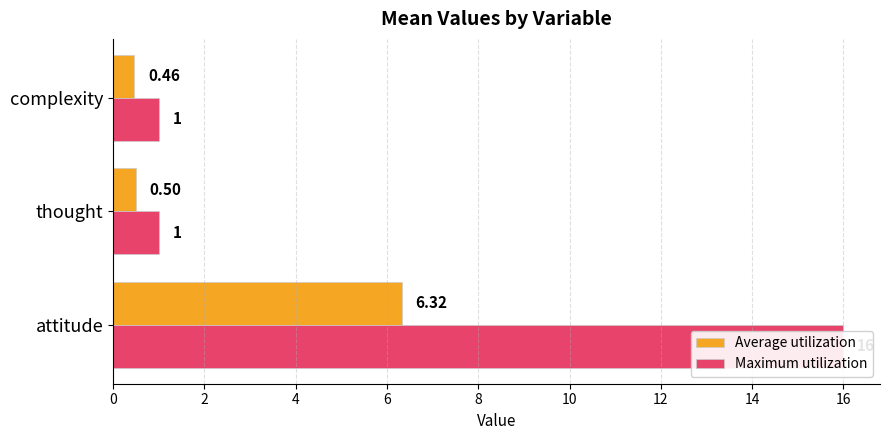

What is the spread (max minus min) of values at complexity?

0.5